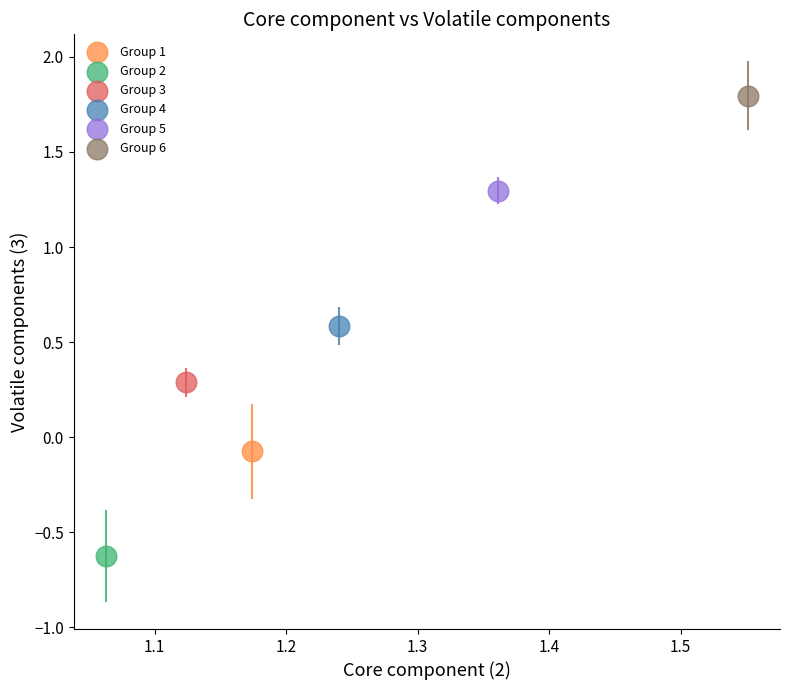

What are all the series names shown in the legend?

Group 1, Group 2, Group 3, Group 4, Group 5, Group 6